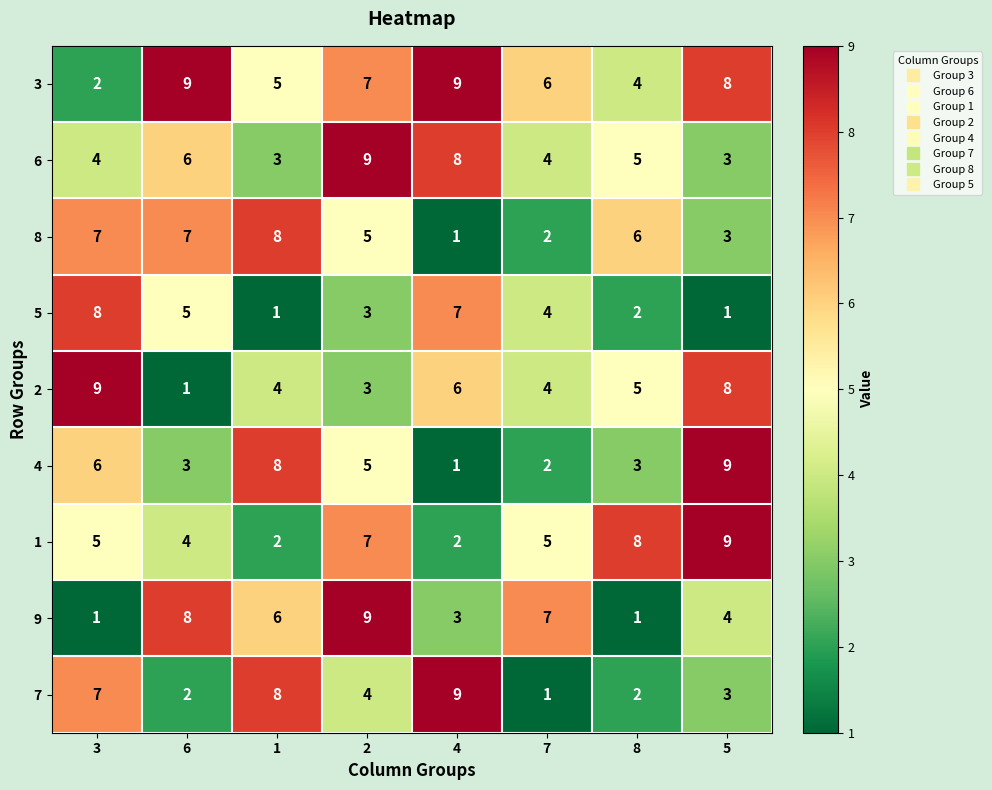

True or false: 3 has a value of 4 at 4.

False